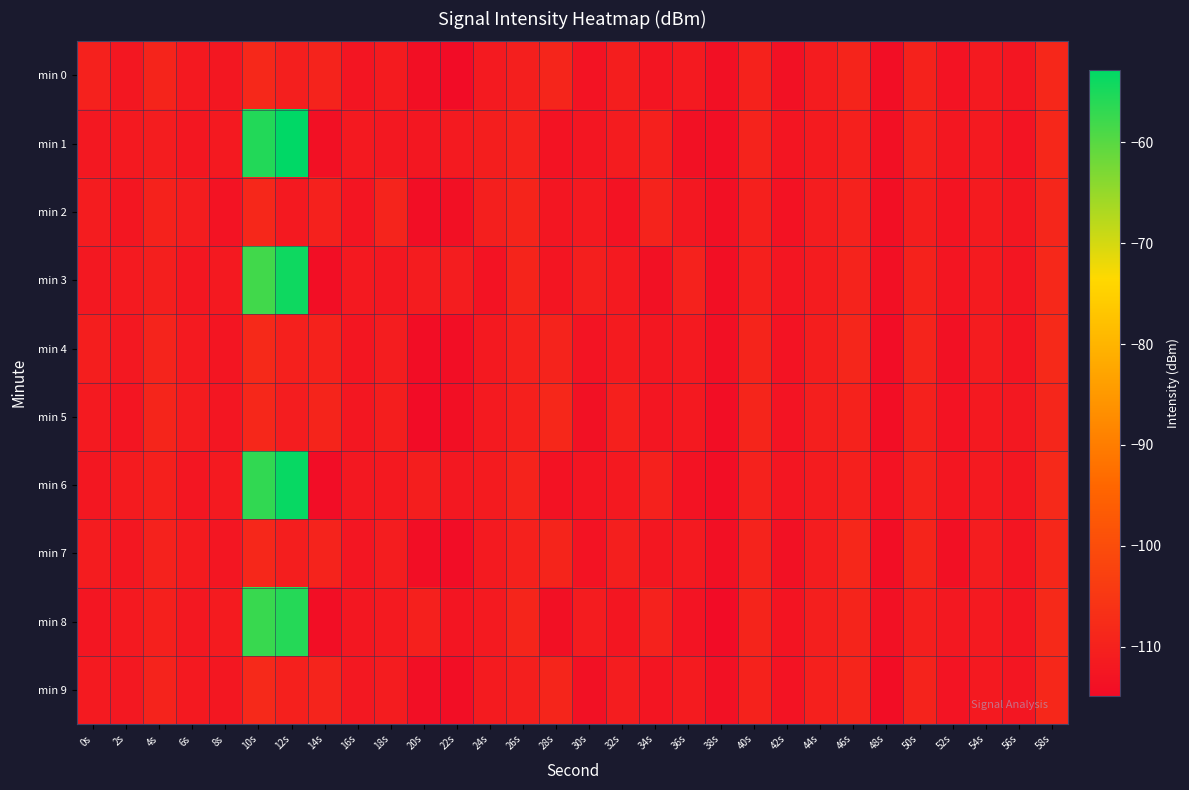

List the series in order of their peak value, lowest first.

min 2, min 5, min 7, min 0, min 9, min 4, min 8, min 3, min 6, min 1